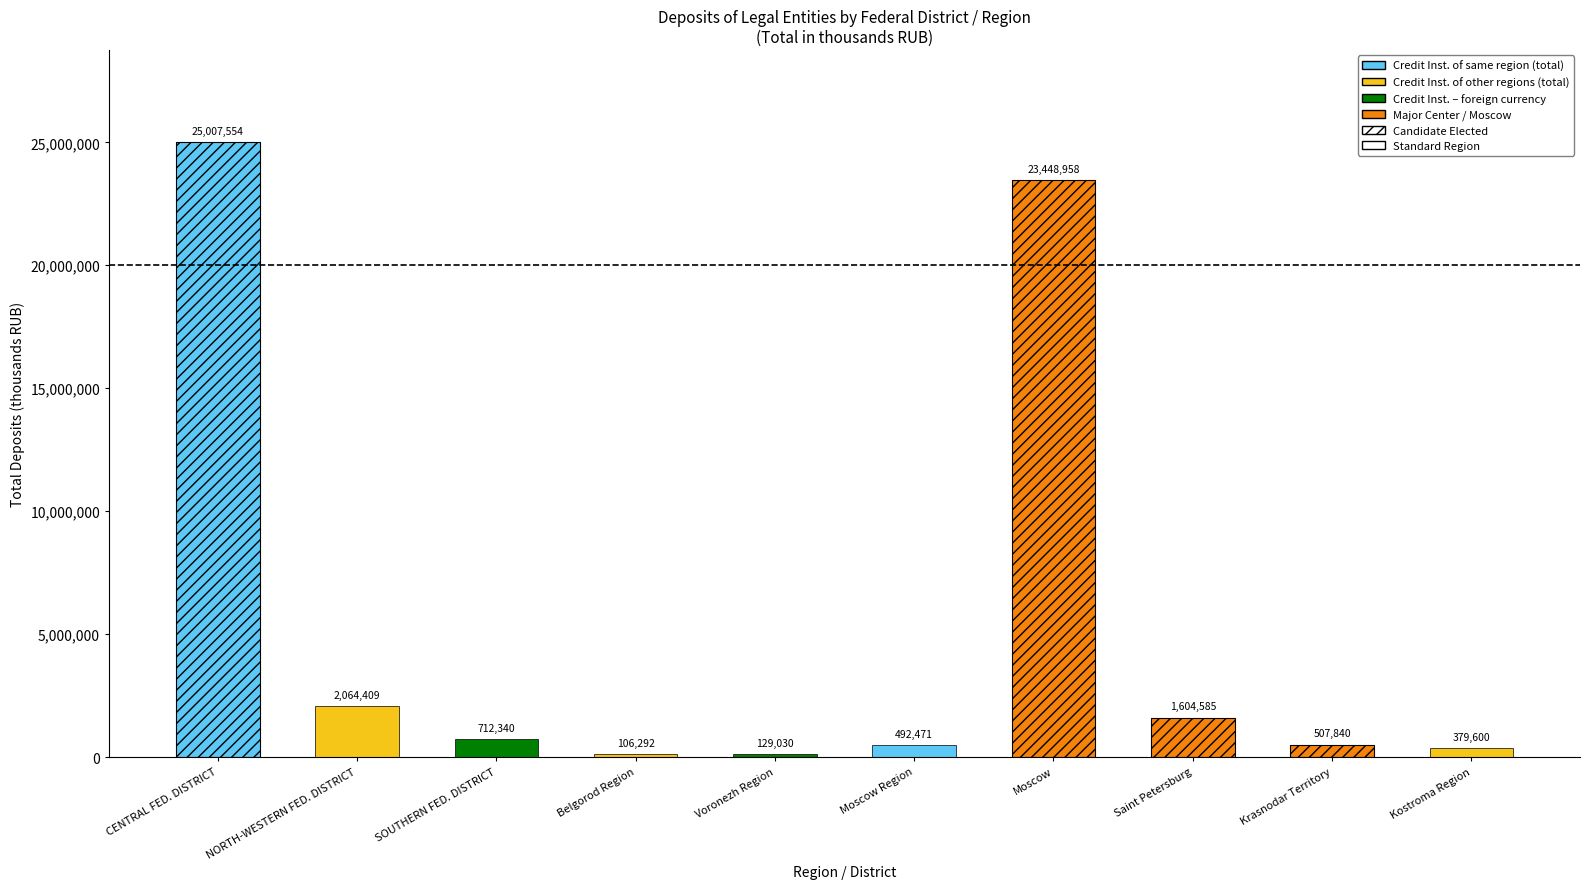

How many data points does each series have?

10